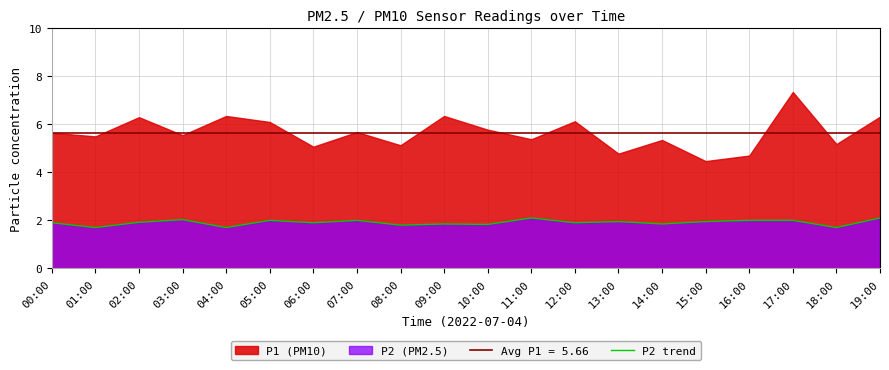

What is the highest value of the P2 trend series?

2.1